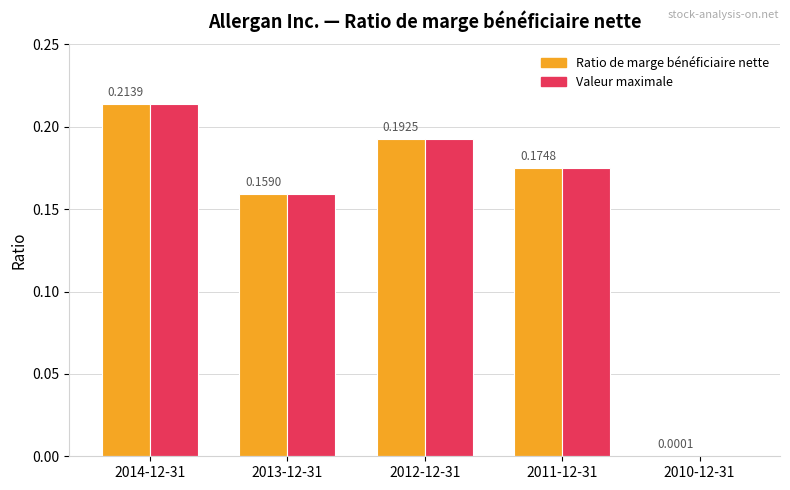

How many series are shown in this chart?

2